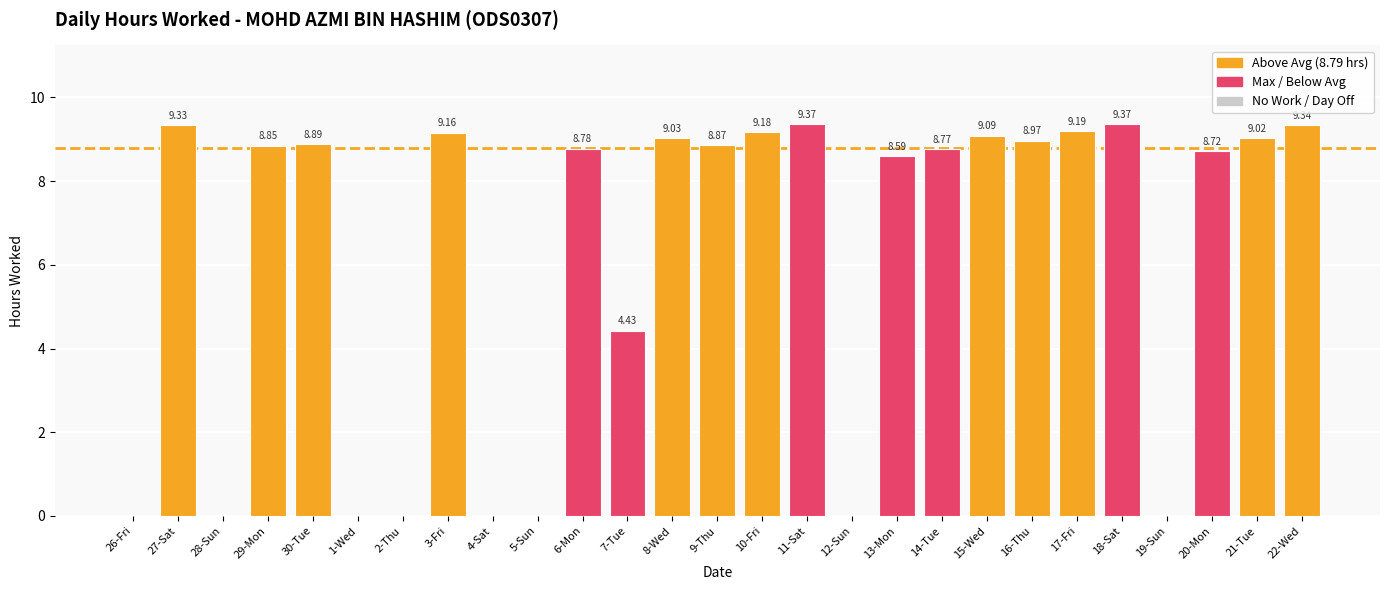

What is the change in value from 6-Mon to 17-Fri?

+0.4